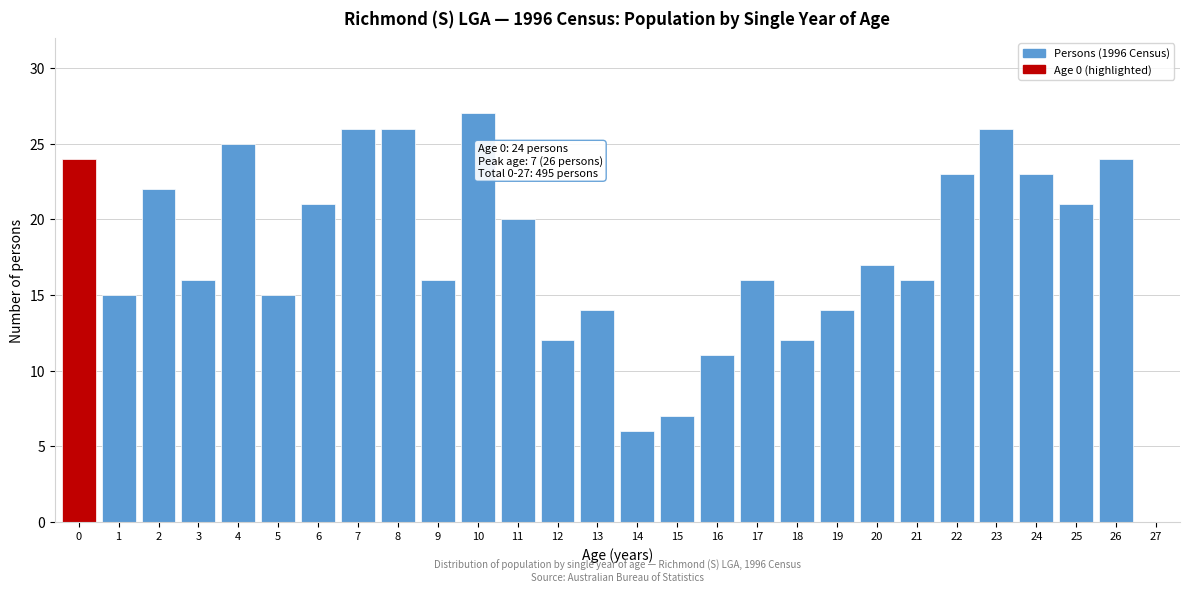

Reading left to right, extract all data points from this chart.

0=24	1=15	2=22	3=16	4=25	5=15	6=21	7=26	8=26	9=16	10=27	11=20	12=12	13=14	14=6	15=7	16=11	17=16	18=12	19=14	20=17	21=16	22=23	23=26	24=23	25=21	26=24	27=0